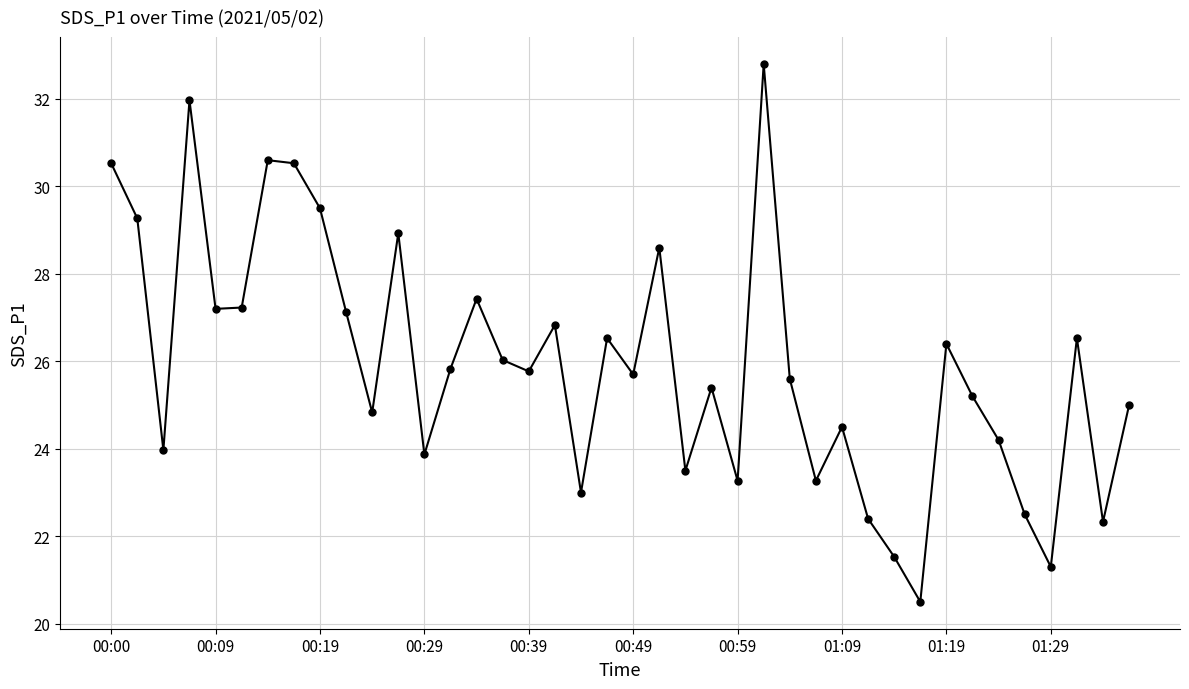

What is the minimum value shown in the chart?

20.5